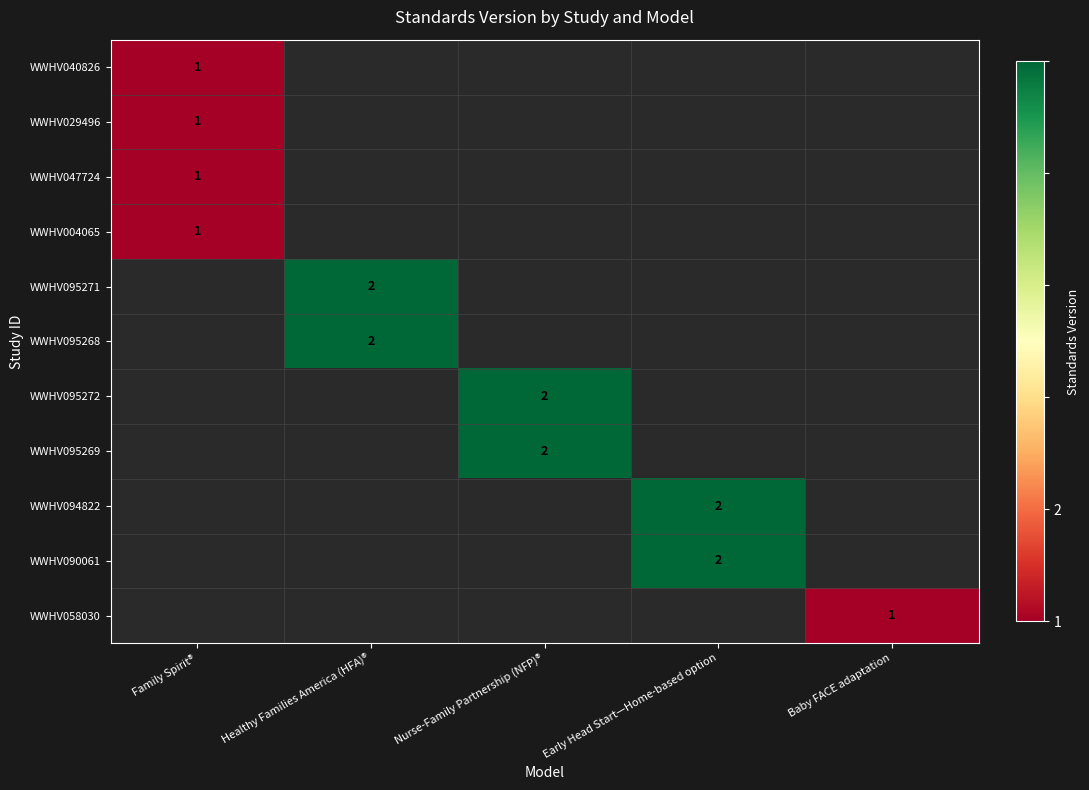

The WWHV095269 series shows 2 at Nurse-Family Partnership (NFP)®. True or false?

True